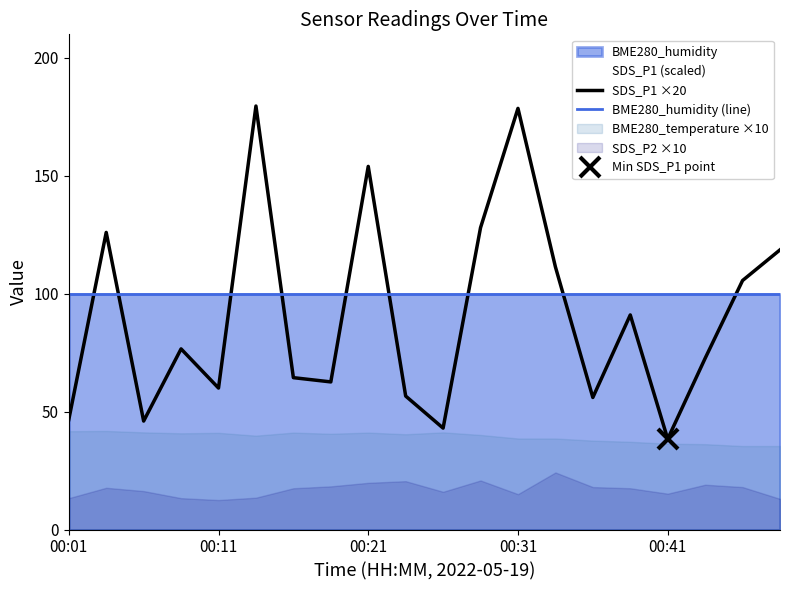

What is the highest value of the SDS_P1 ×20 series?

179.6